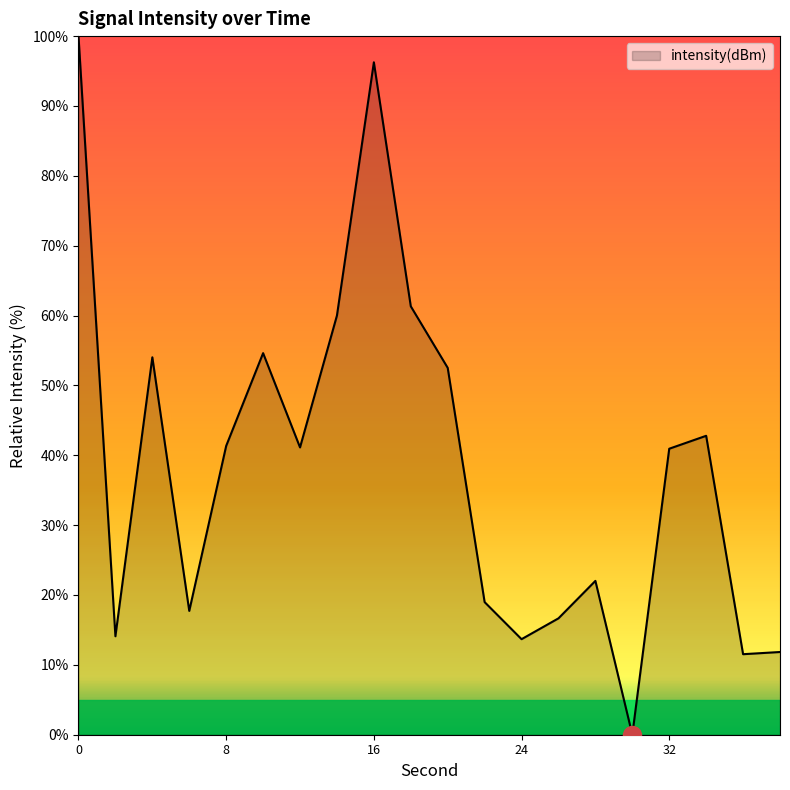

Is this an area chart (filled region under the line)?

Yes